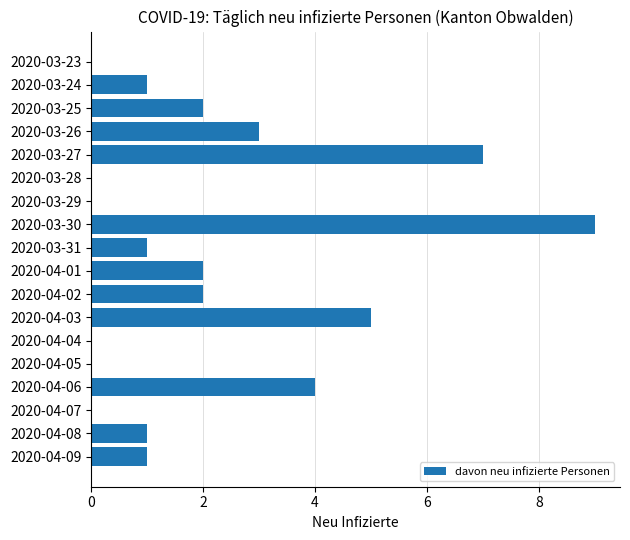

What is the change in value from 2020-04-06 to 2020-04-09?

-3